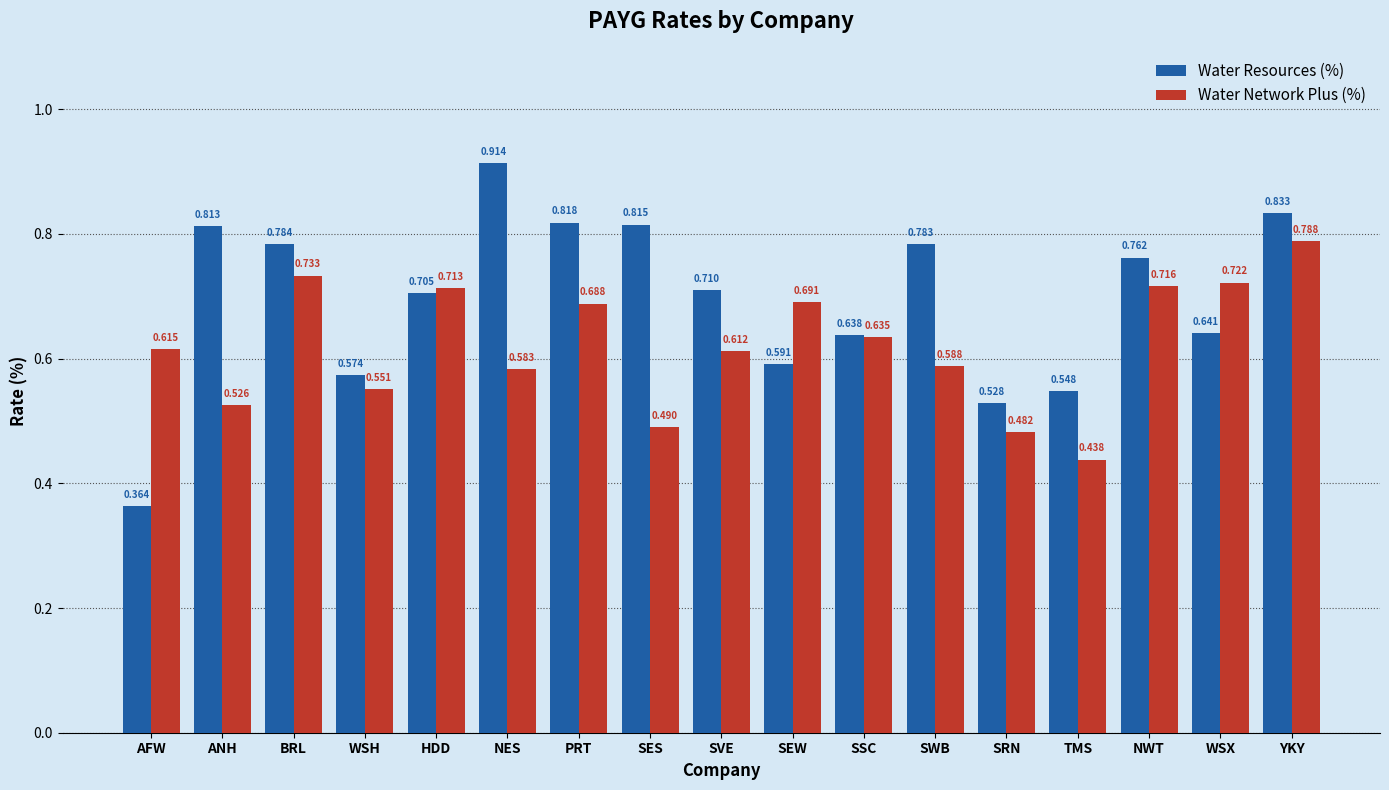

At which category does the chart reach its minimum across all series?

AFW